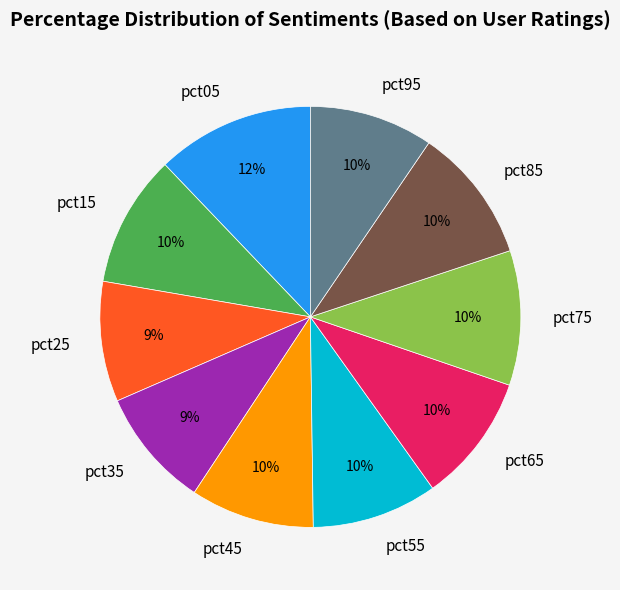

Is pct75 the majority of the pie?

No